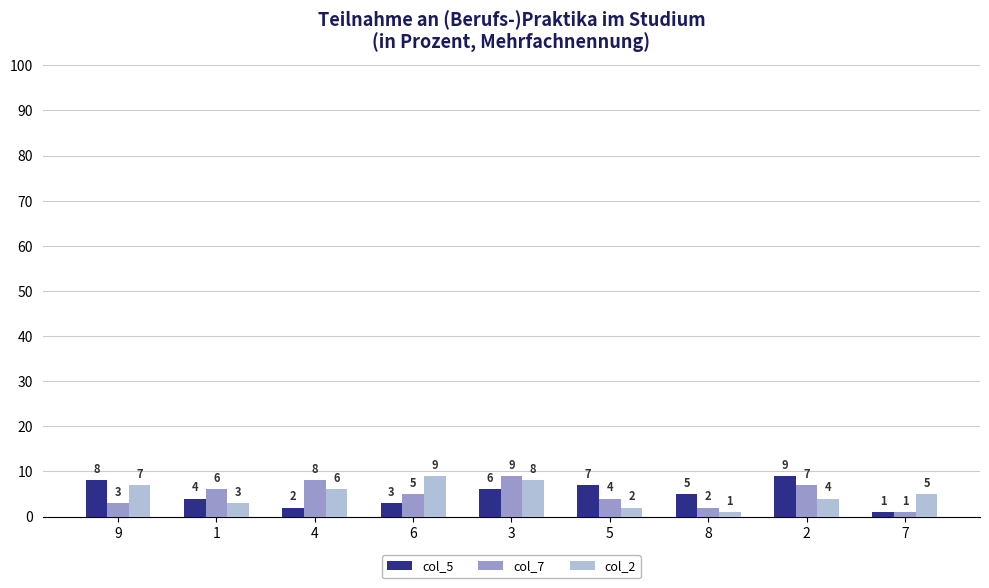

What is the difference between the maximum and minimum values in the col_7 series?

8